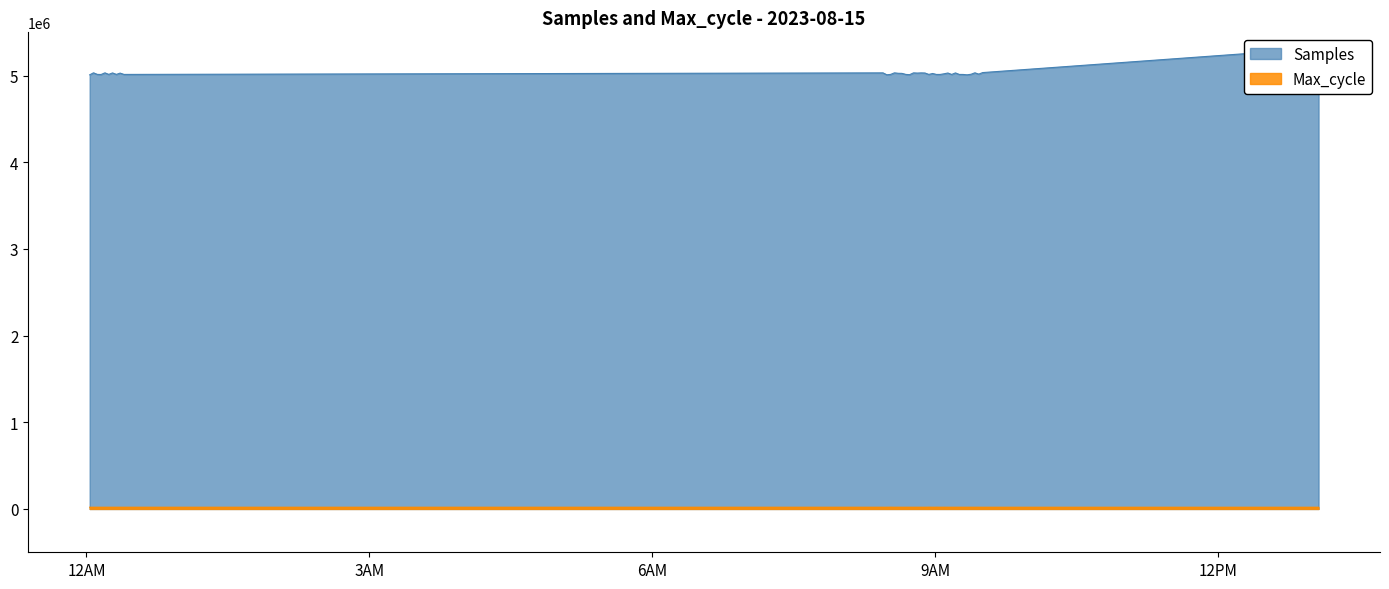

What is the highest value of the Max_cycle series?

20394